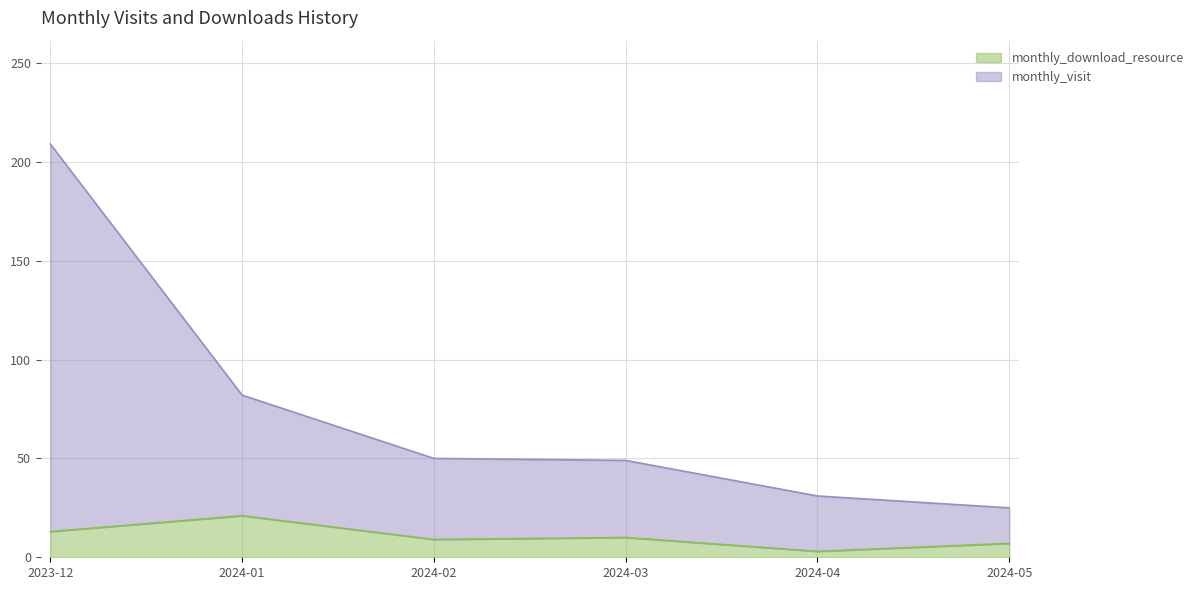

Which category has the highest value in the monthly_visit series?

2023-12